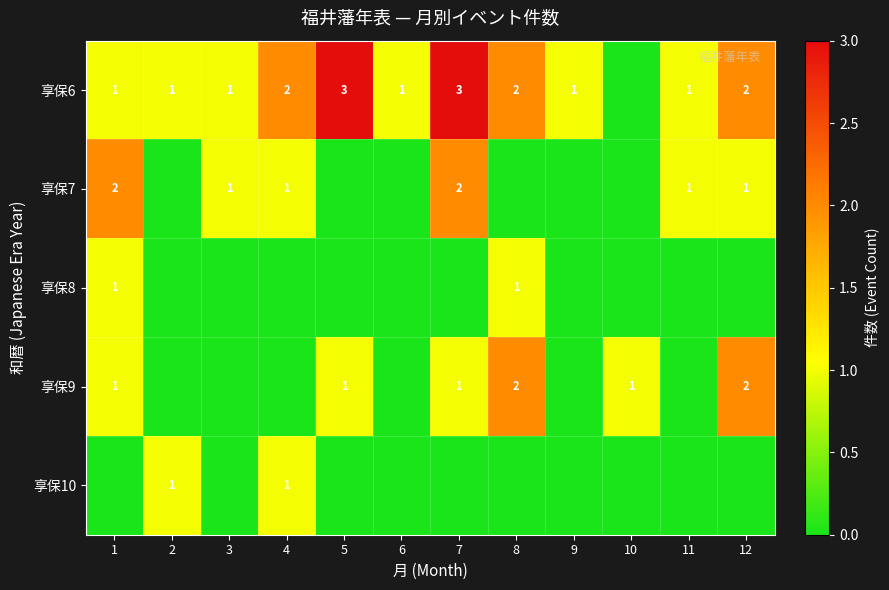

The 享保8 series shows 1 at 1. True or false?

True